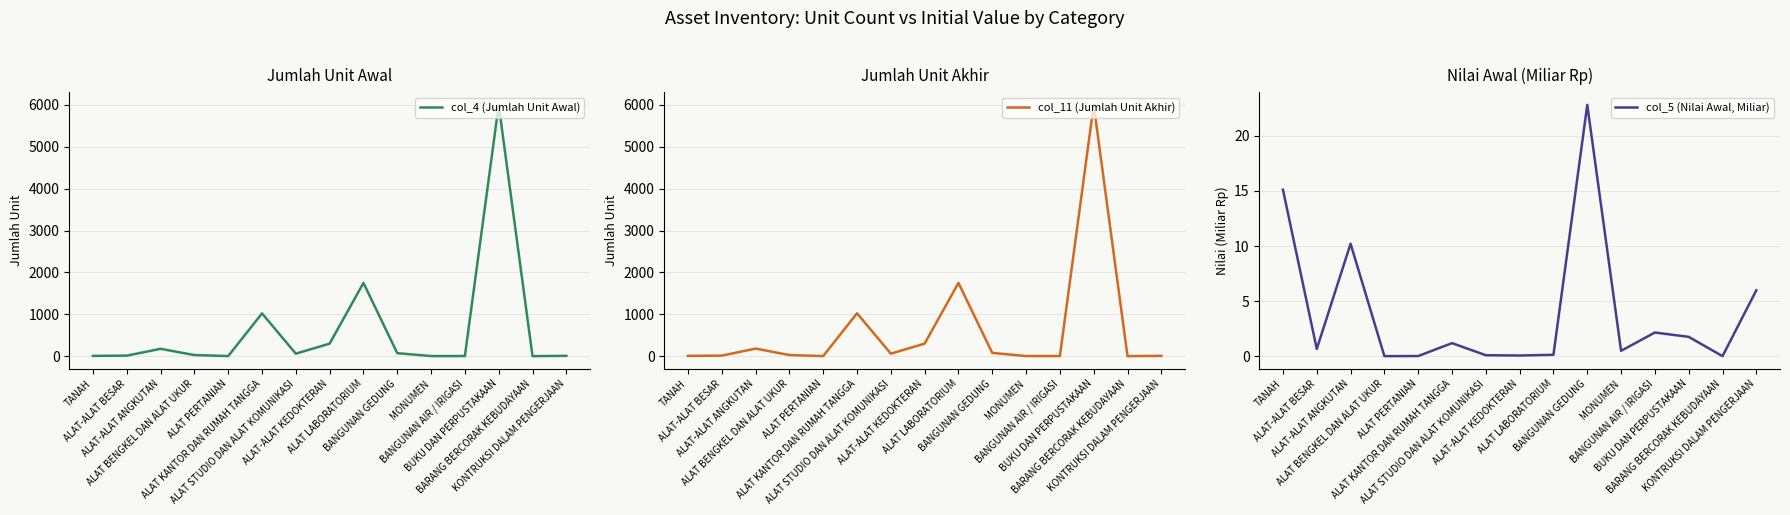

Reading left to right, what are all the values shown in this chart?

col_4 (Jumlah Unit Awal): 7.0	13.0	176.0	27.0	3.0	1022.0	60.0	300.0	1750.0	72.0	3.0	3.0	6001.0	1.0	8.0
col_11 (Jumlah Unit Akhir): 8.0	13.0	181.0	27.0	3.0	1025.0	60.0	300.0	1750.0	78.0	3.0	3.0	6001.0	1.0	8.0
col_5 (Nilai Awal, Miliar): 15.1	0.7	10.2	0.0	0.0	1.2	0.1	0.1	0.1	22.8	0.5	2.1	1.8	0.0	6.0